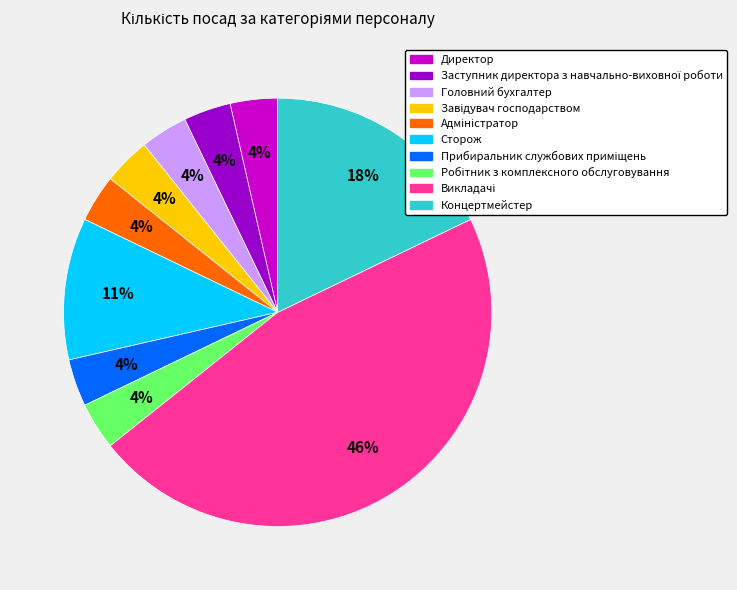

Is there a majority slice in this chart?

No